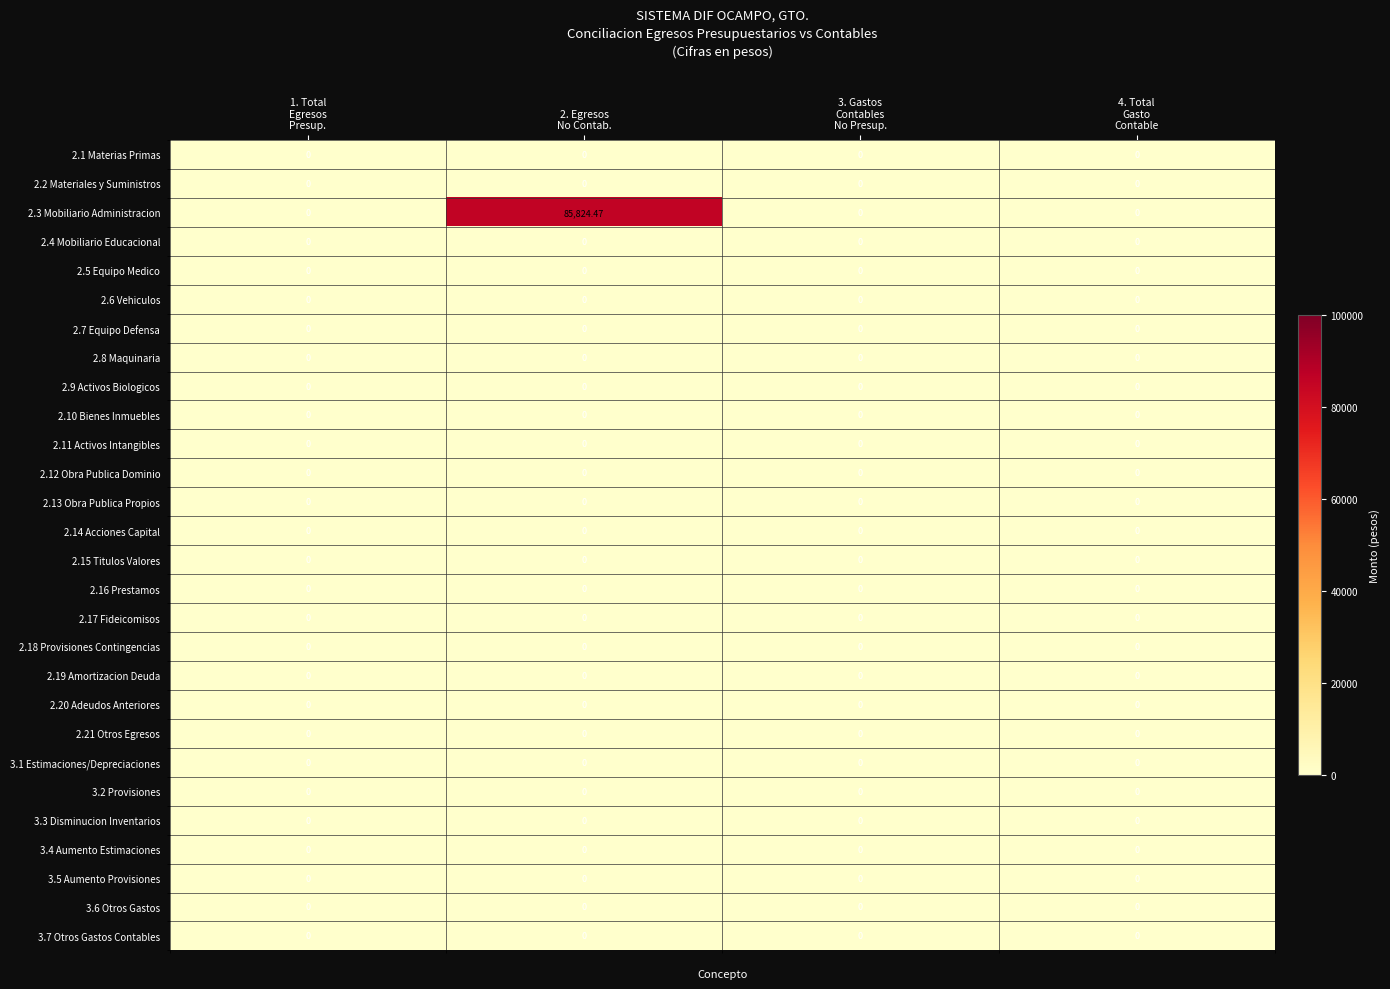

At which category does the chart reach its minimum across all series?

1. Total
Egresos
Presup.